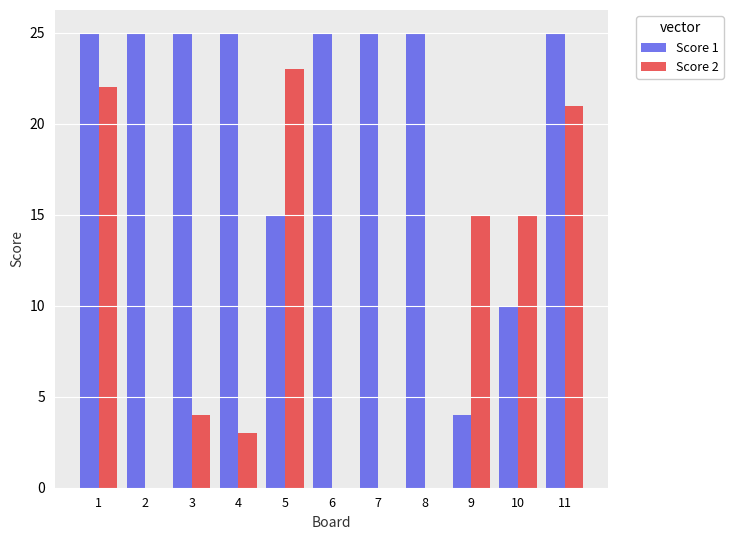

At which category is the sum across all series the highest?

1